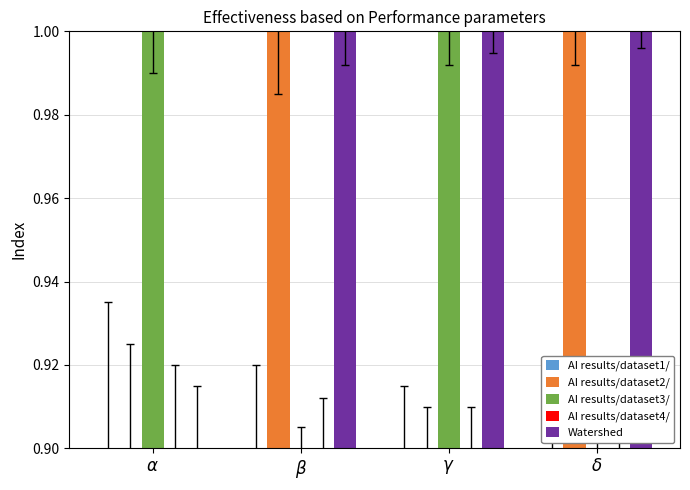

Which series has the largest total across all categories?

Watershed